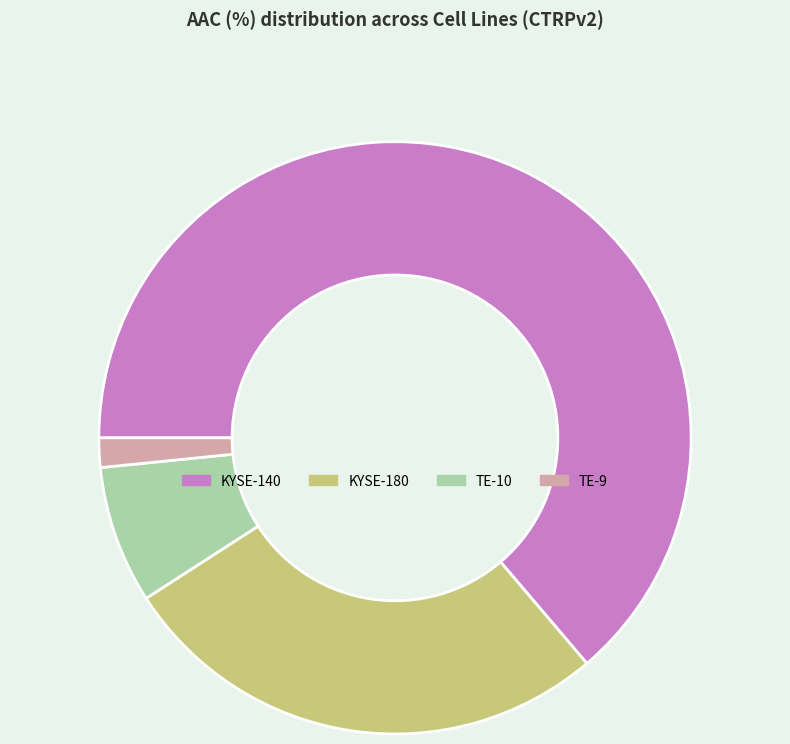

Is TE-10 the majority of the pie?

No